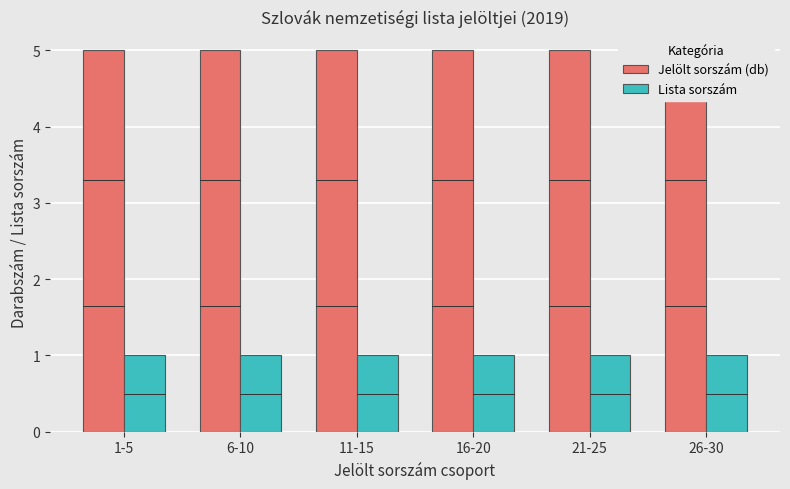

Rank the series by their maximum value, from lowest to highest.

Lista sorszám, Jelölt sorszám (db)